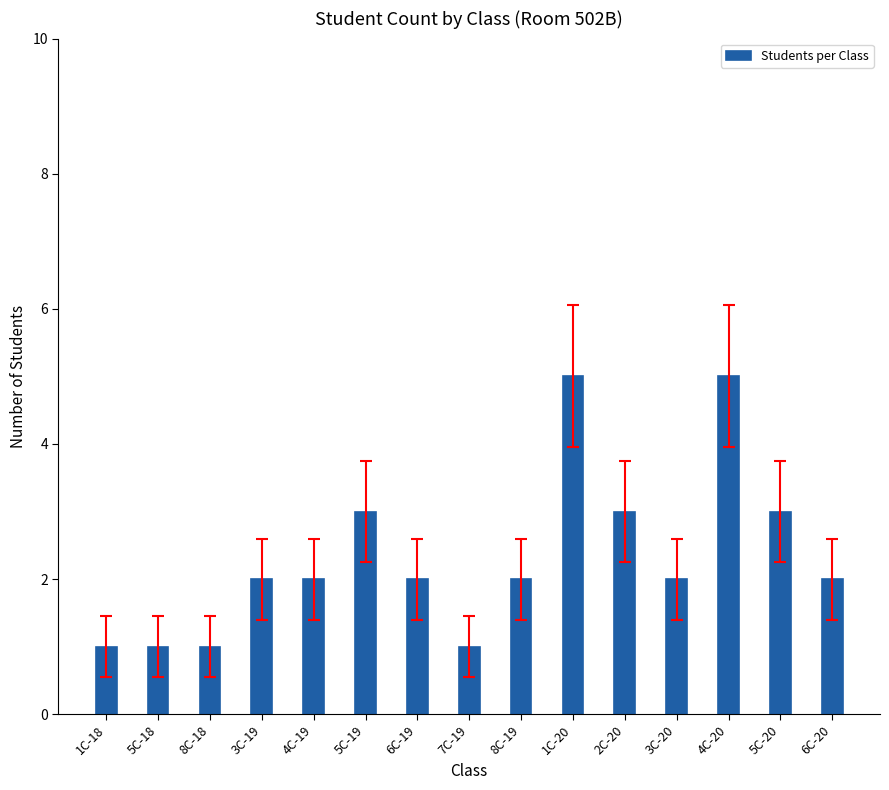

Is it true that the value at 8C-18 is 0?

False